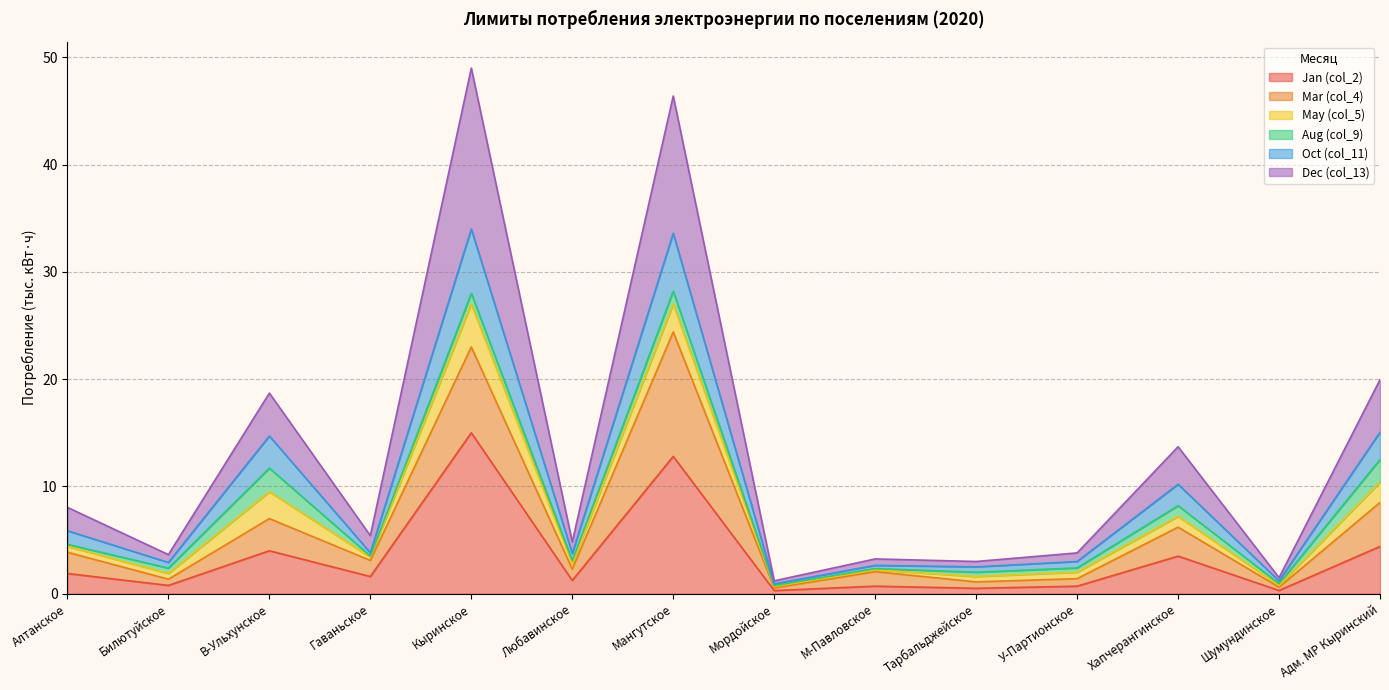

At which label does Jan (col_2) reach its peak?

Кыринское